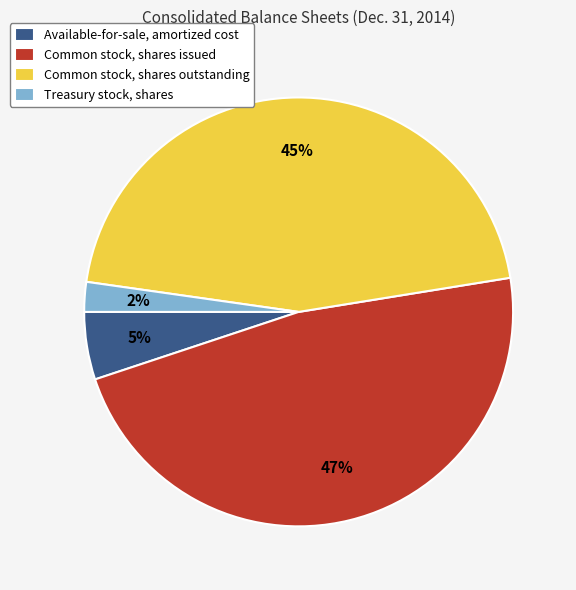

Is Treasury stock, shares the majority of the pie?

No